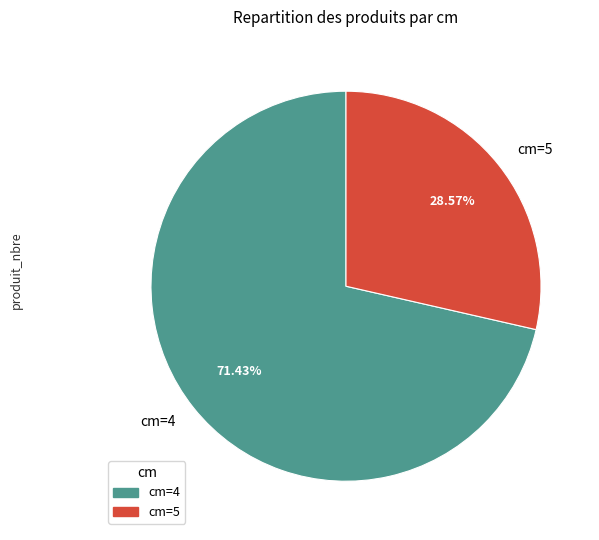

Which slice is the largest?

cm=4